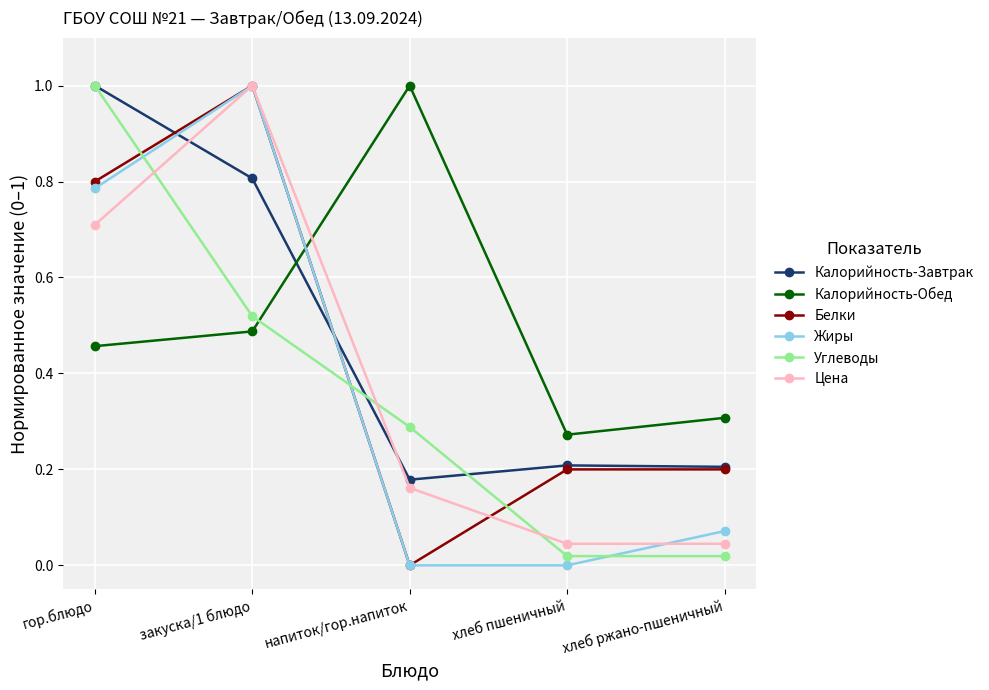

Which series changed the most between гор.блюдо and закуска/1 блюдо?

Углеводы